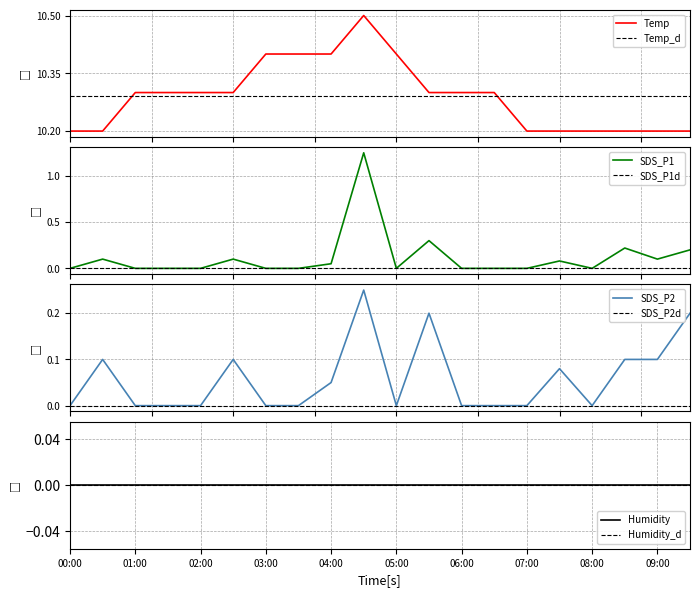

Between 02:30 and 05:30, which series saw the biggest shift?

SDS_P1